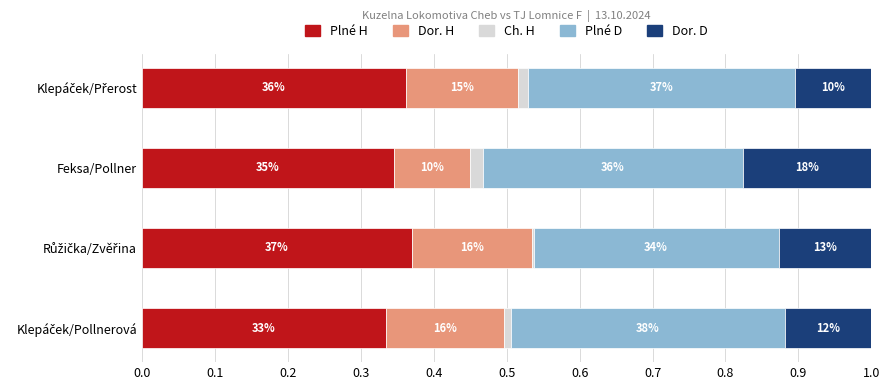

What are all the series names shown in the legend?

Plné H, Dor. H, Ch. H, Plné D, Dor. D